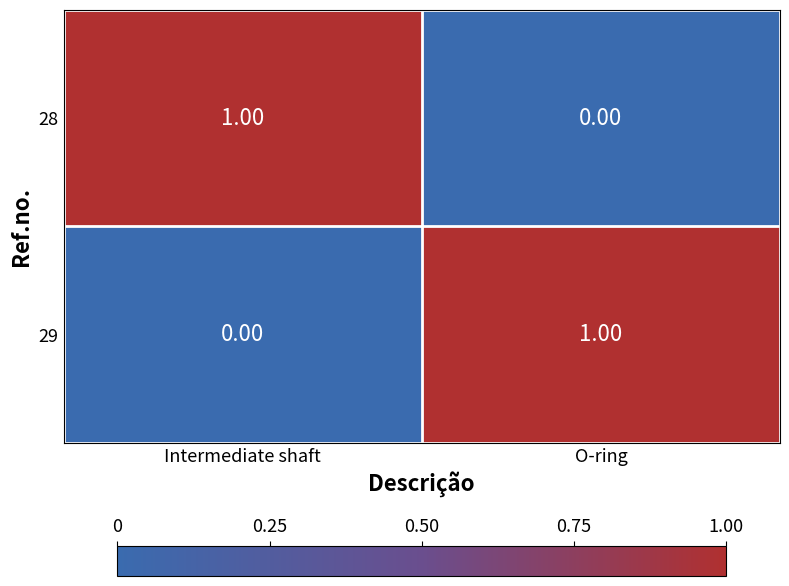

Where is 28 nearest to the value 0?

O-ring